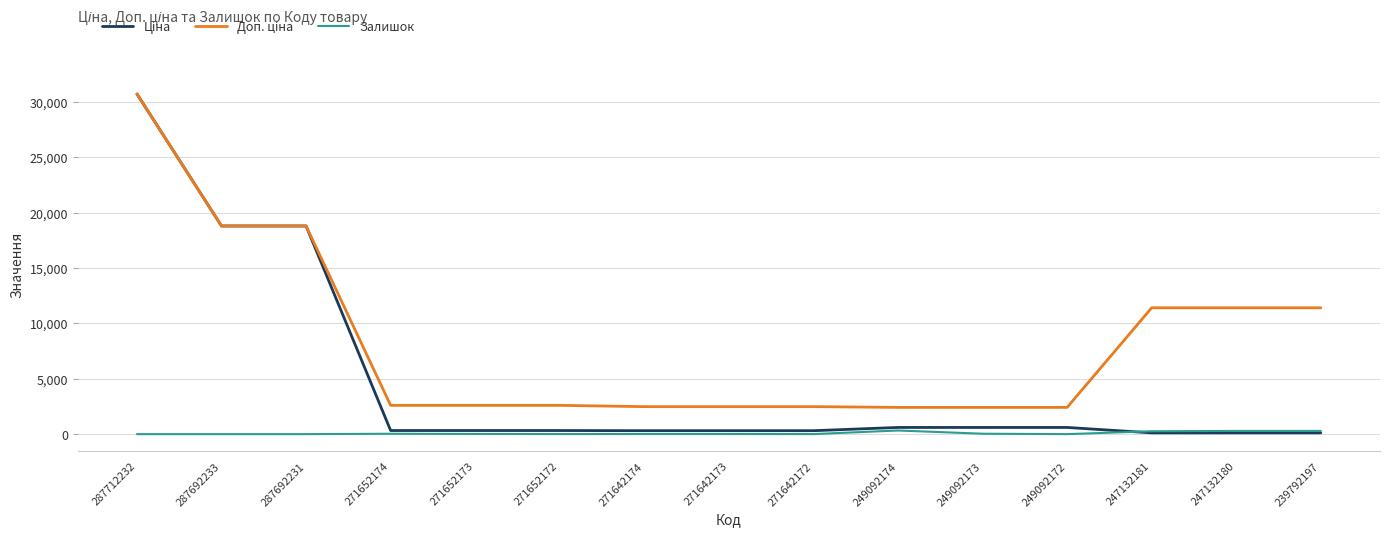

What is the total value across all series at 271642174?

2803.7